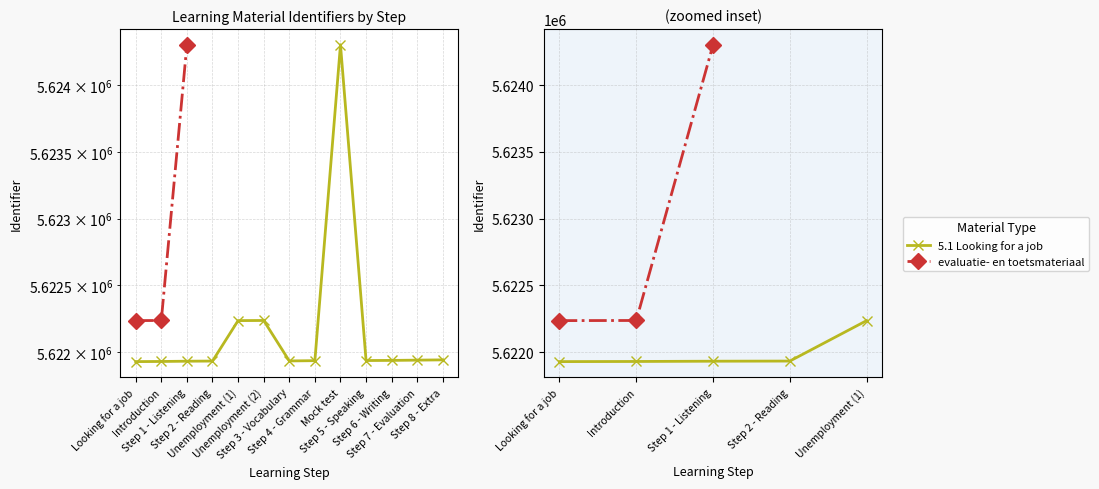

Reading left to right, what are all the values shown in this chart?

Looking for a job=5621930	Introduction=5621931	Step 1 - Listening=5621933	Step 2 - Reading=5621934	Unemployment (1)=5622237	Unemployment (2)=5622238	Step 3 - Vocabulary=5621935	Step 4 - Grammar=5621937	Mock test=5624303	Step 5 - Speaking=5621938	Step 6 - Writing=5621939	Step 7 - Evaluation=5621941	Step 8 - Extra=5621943